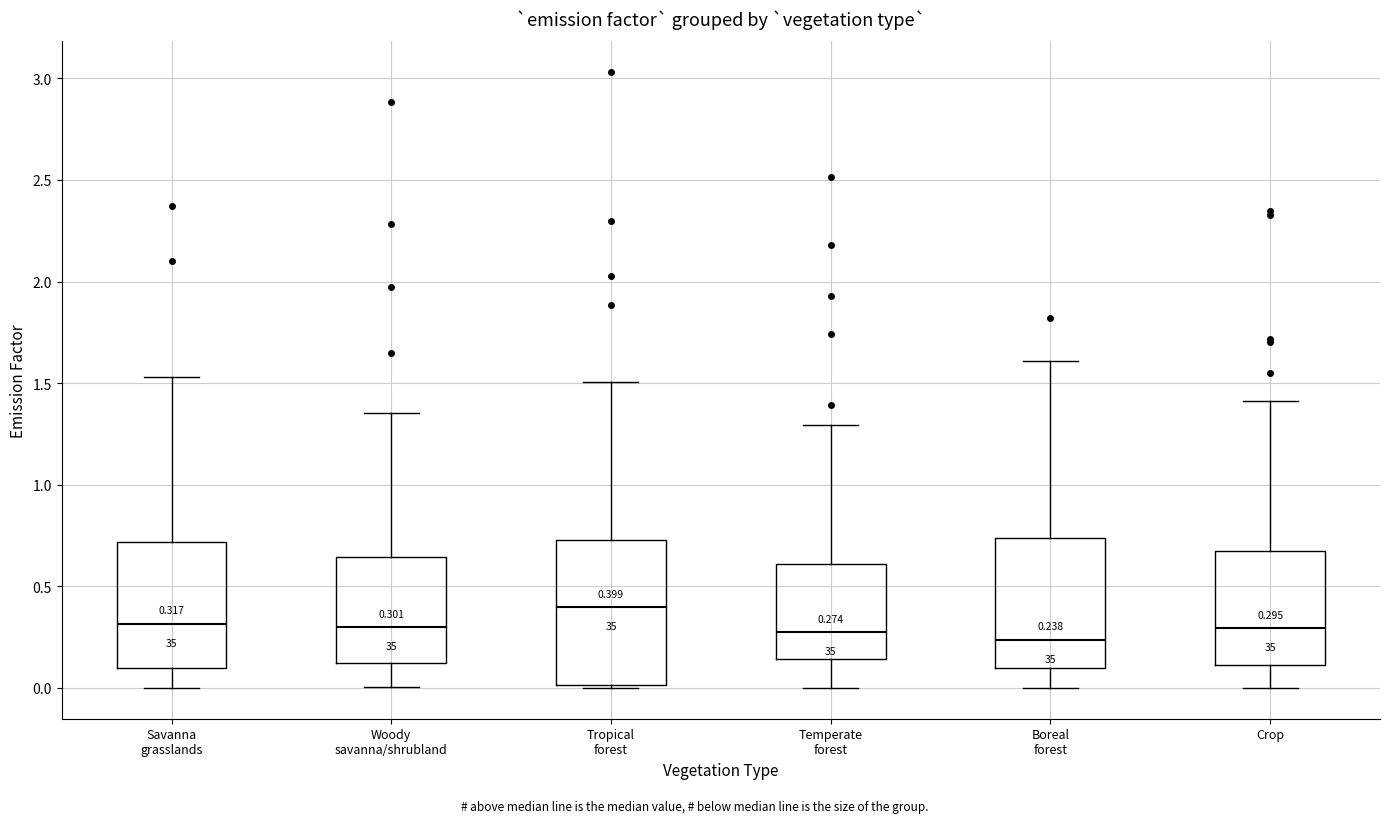

Comparing the boxes themselves (not the whiskers), which one is the tallest?

Tropical forest